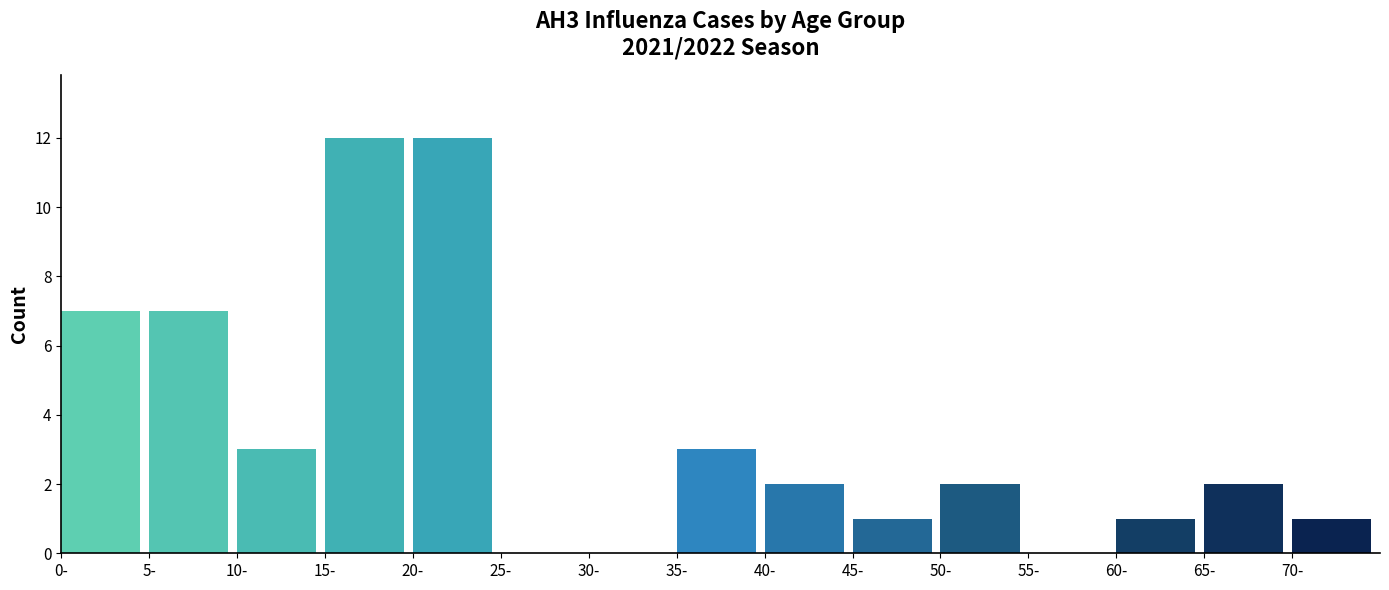

Reading left to right, extract all data points from this chart.

0-=7	5-=7	10-=3	15-=12	20-=12	25-=0	30-=0	35-=3	40-=2	45-=1	50-=2	55-=0	60-=1	65-=2	70-=1